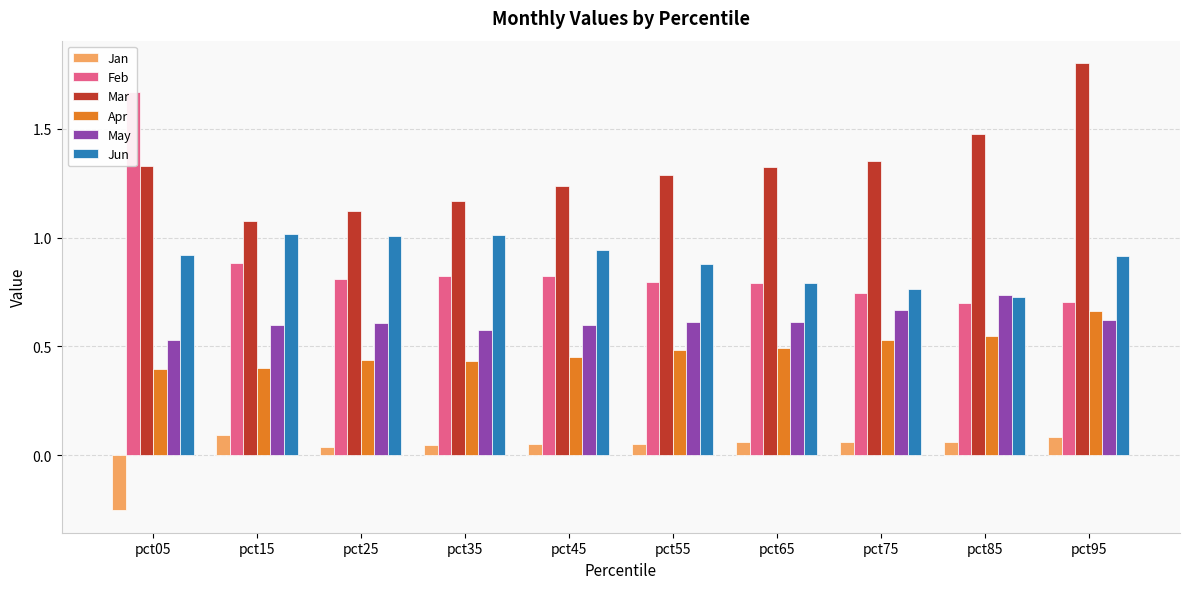

Which series has the largest total across all categories?

Mar